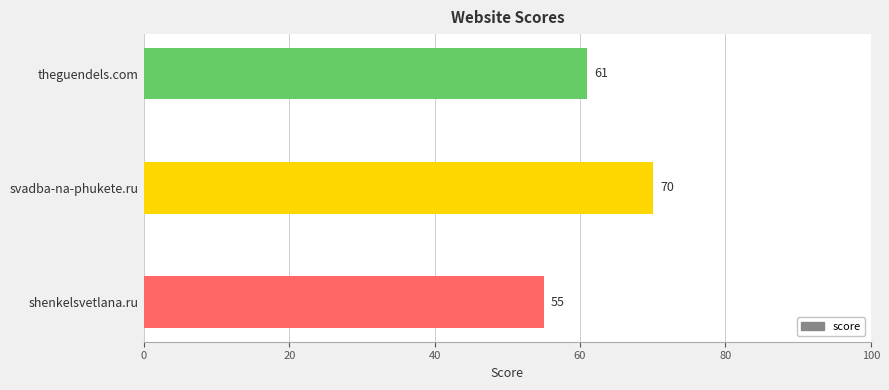

How many data points does each series have?

3